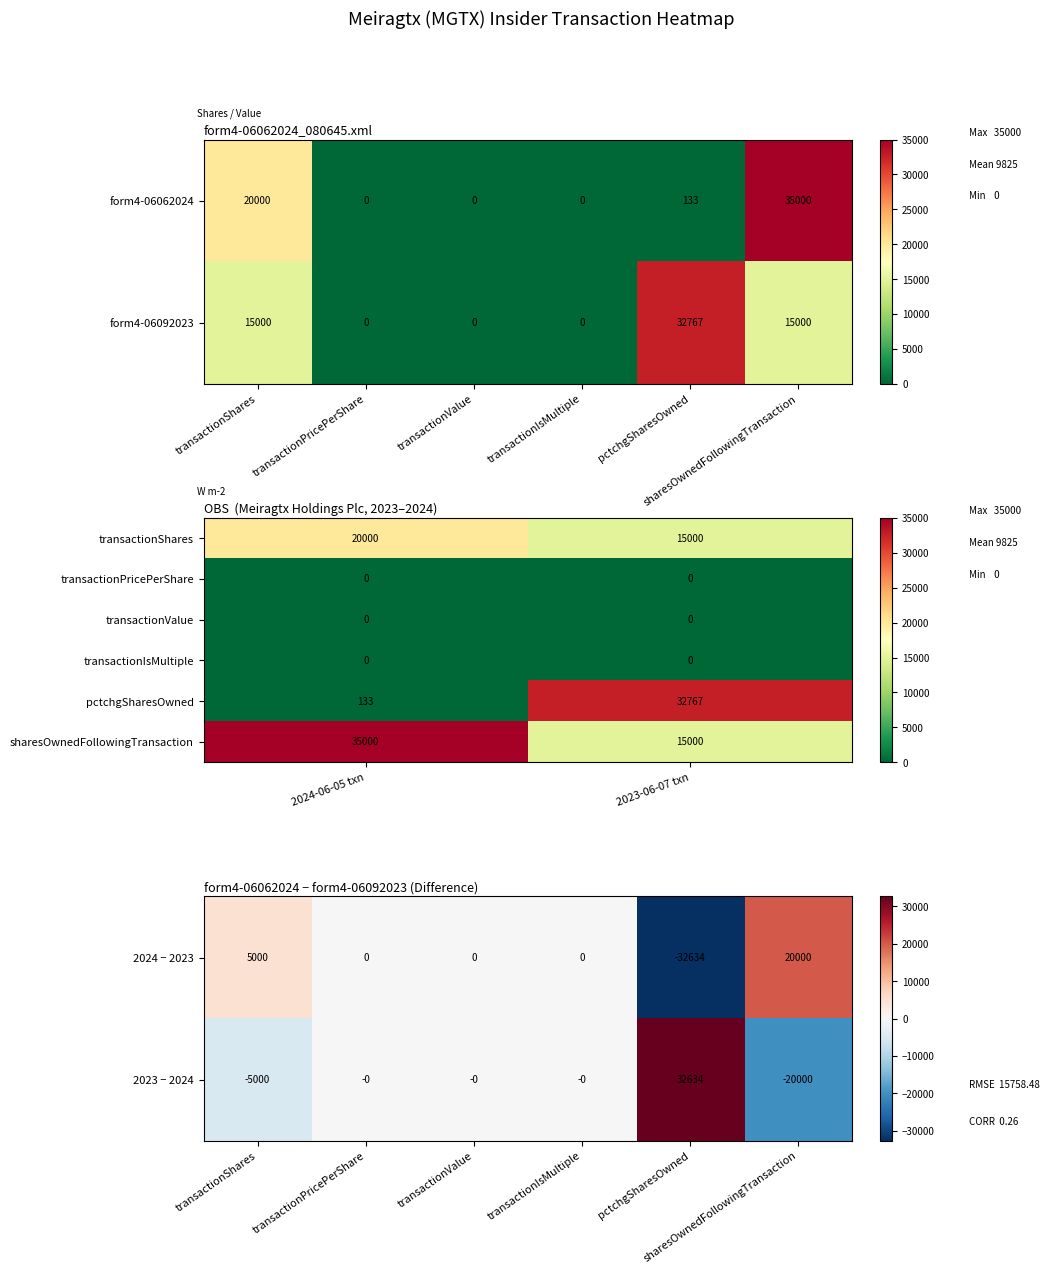

List the labels in order of form4-06062024_080645.xml value, largest first.

sharesOwnedFollowingTransaction, transactionShares, pctchgSharesOwned, transactionPricePerShare, transactionValue, transactionIsMultiple